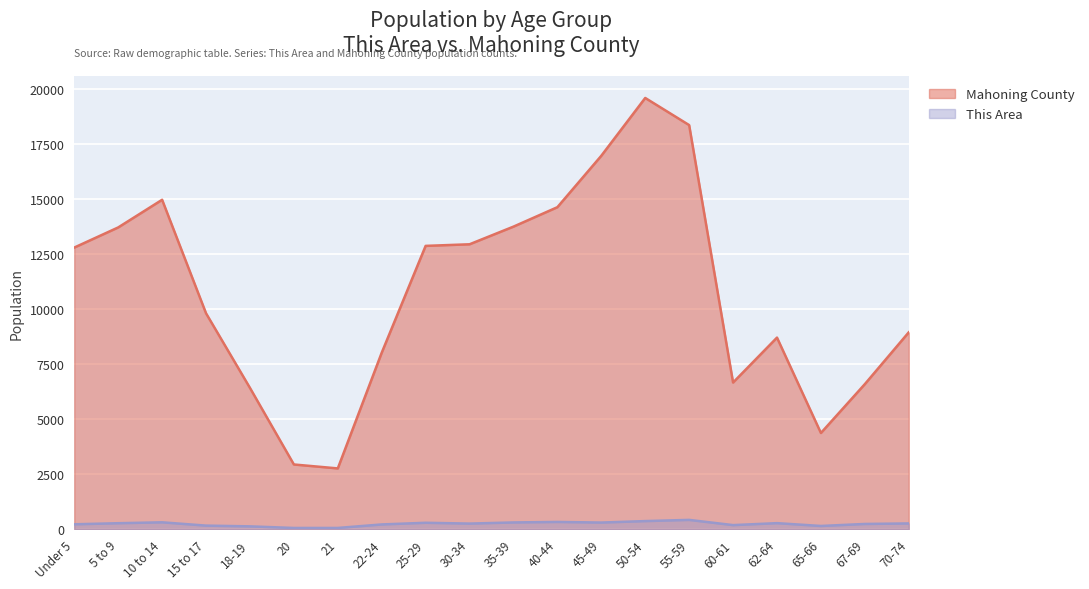

Where is the first local minimum for Mahoning County?

21